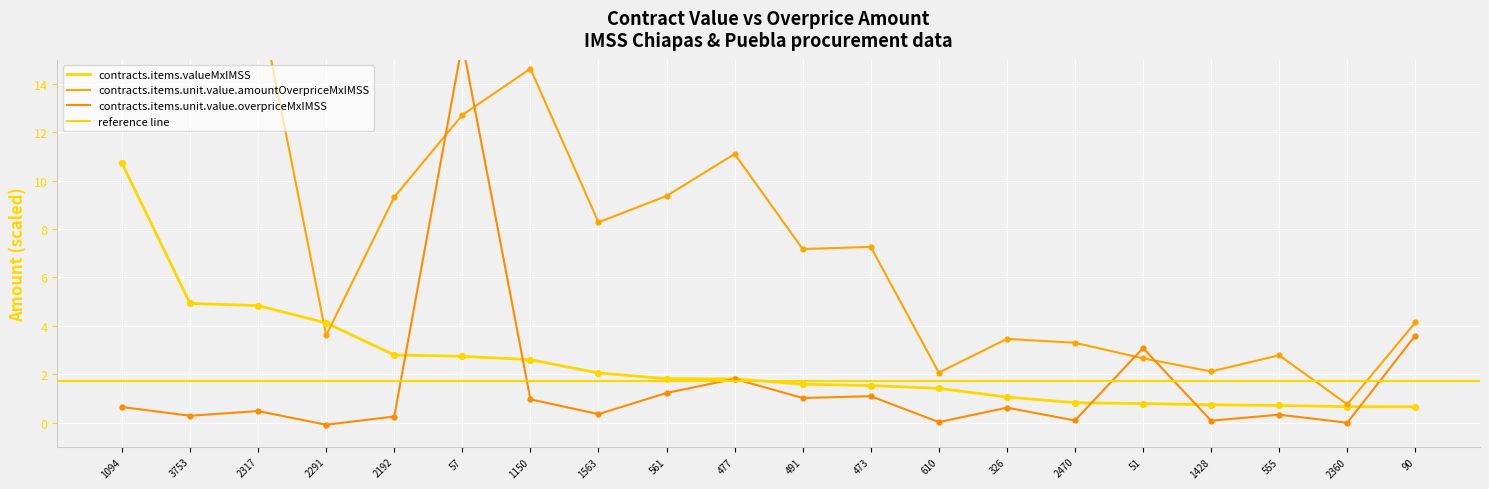

Which series reaches the minimum Y coordinate?

contracts.items.unit.value.overpriceMxIMSS